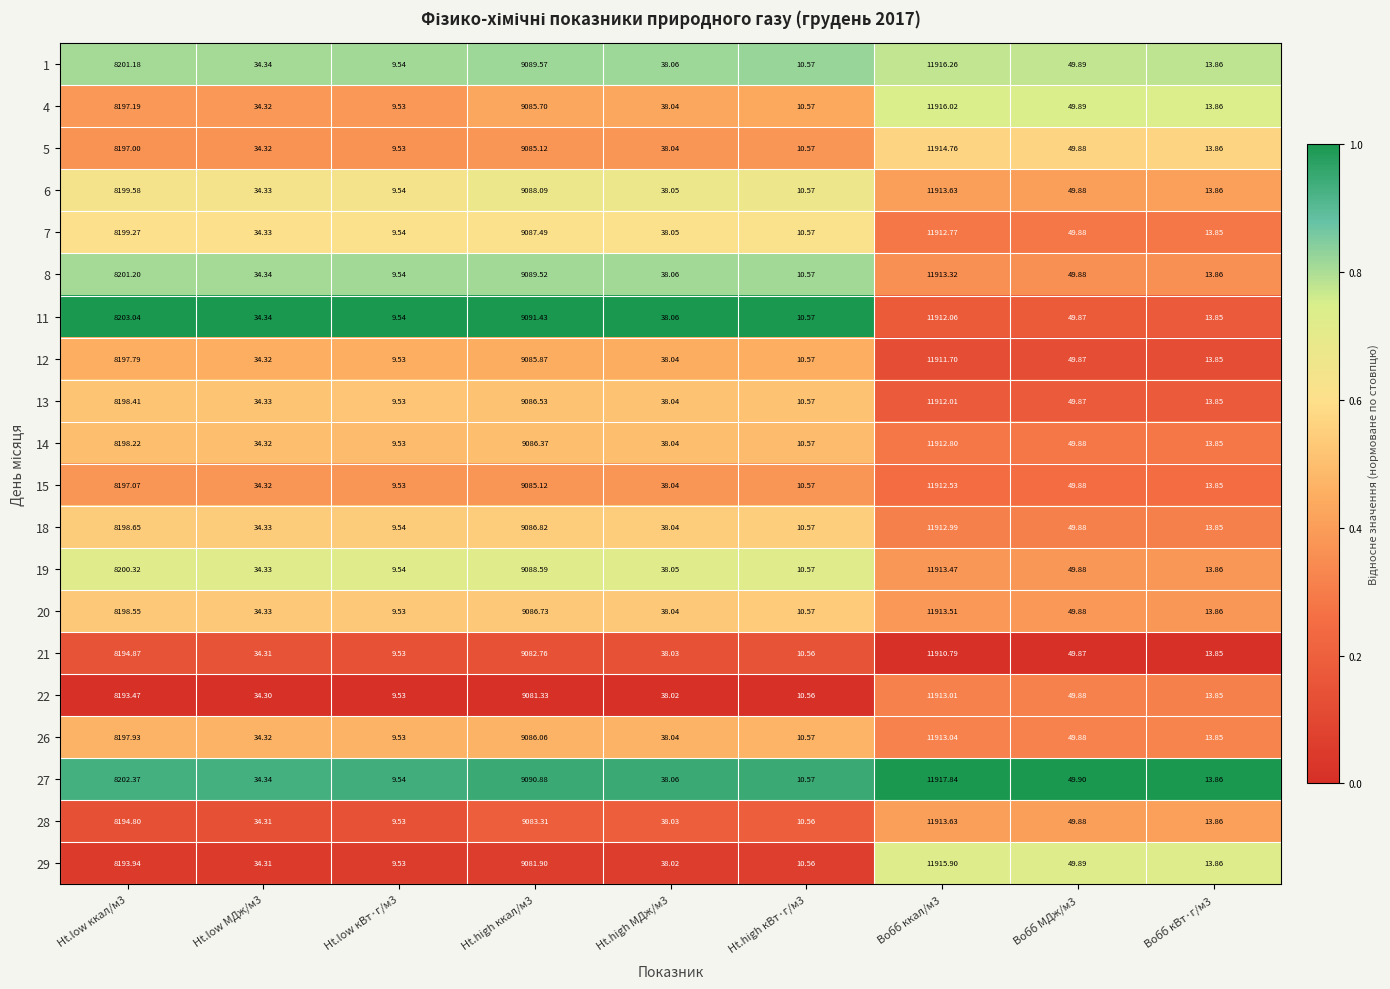

Is the value of 28 at Вобб ккал/м3 greater than the value of 8 at Ht.low кВт·г/м3?

Yes